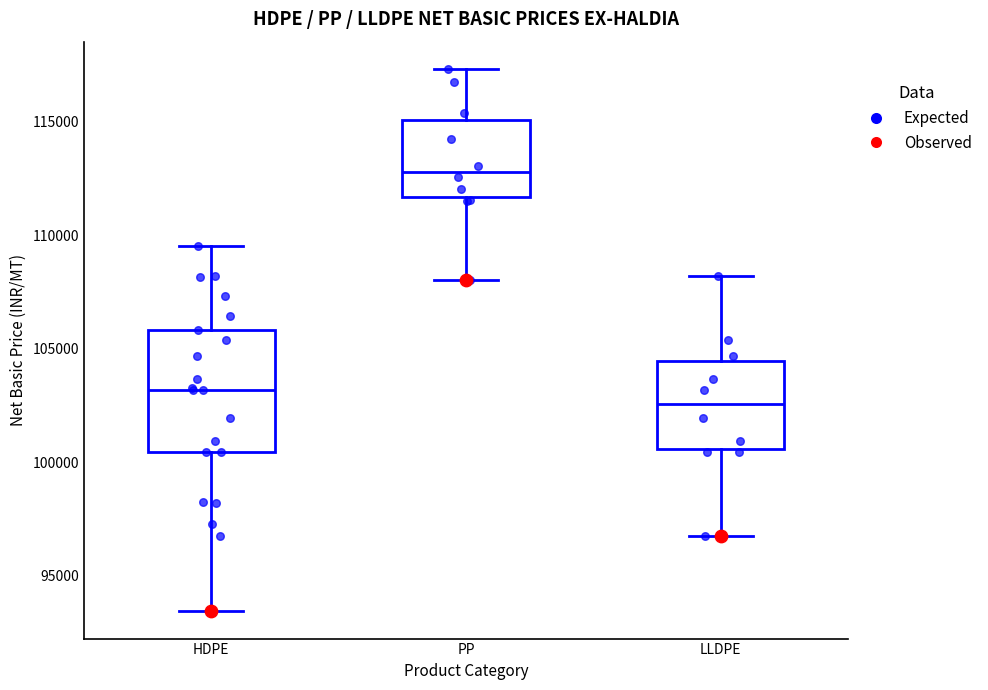

Where does the lower whisker of the box for LLDPE end on the y-axis? The values are not printed on the chart, so give them approximately, as read against the axis.

97000